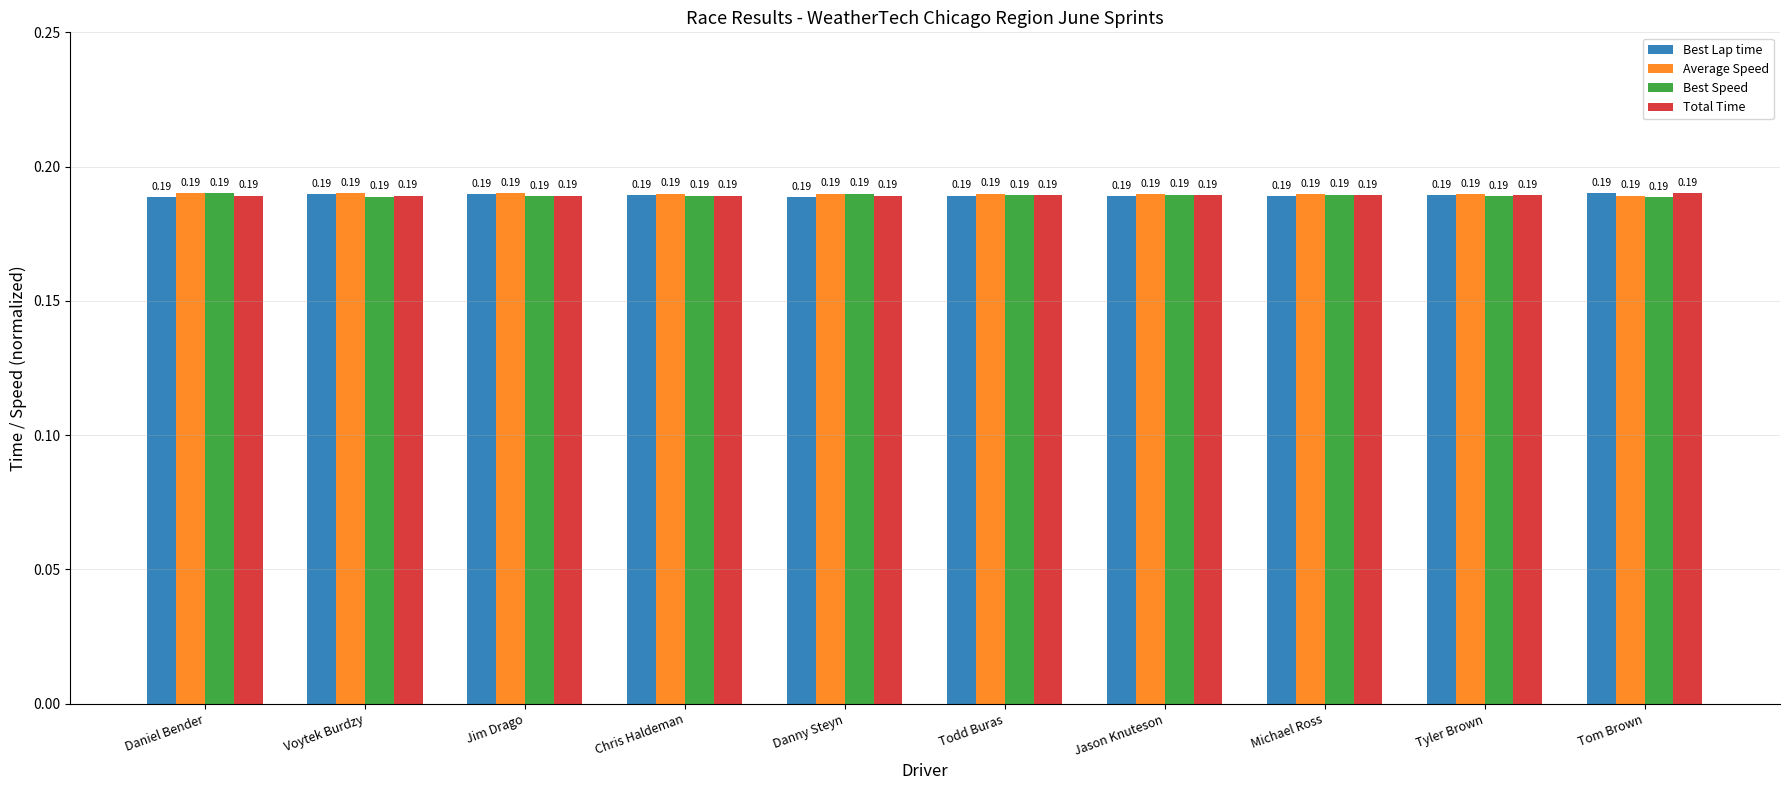

What is the total value across all series at Chris Haldeman?

0.8